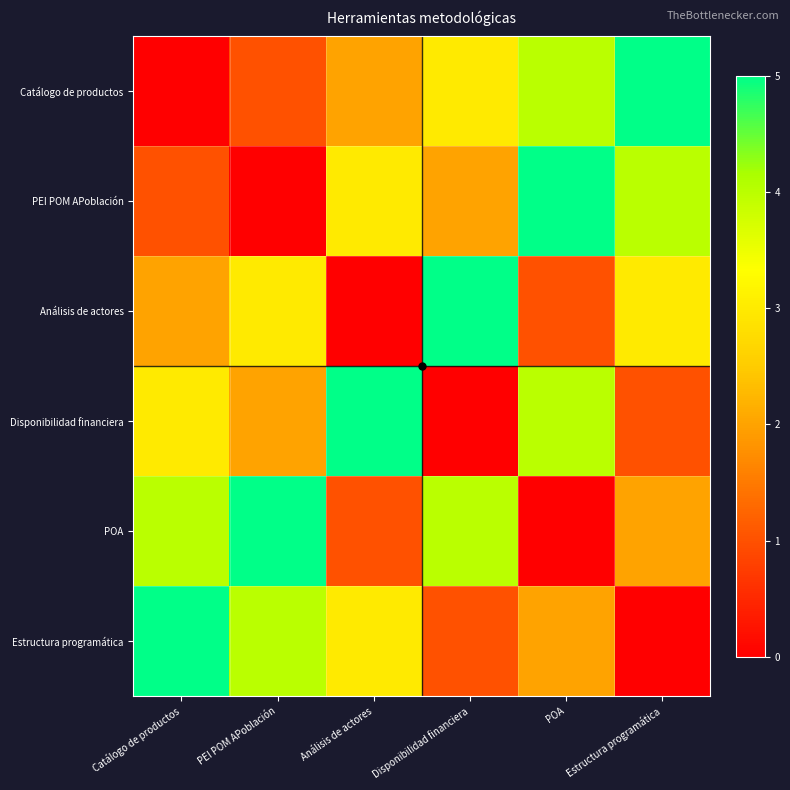

How many series are shown in this chart?

6